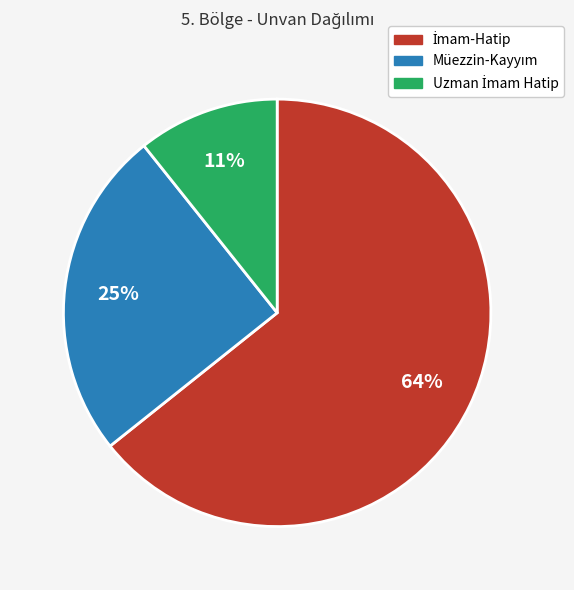

Does any single category account for the majority?

Yes